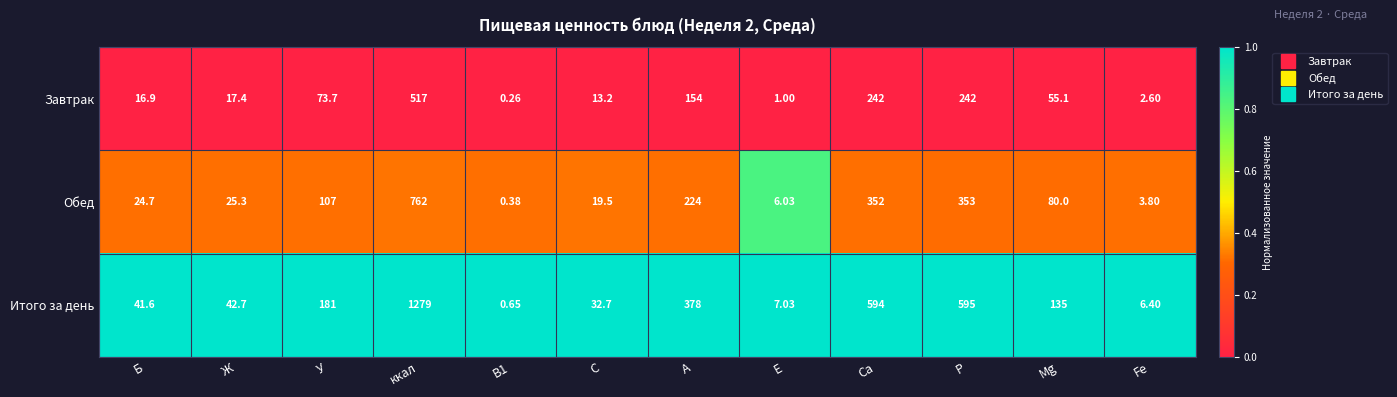

At which label does Обед reach its peak?

ккал